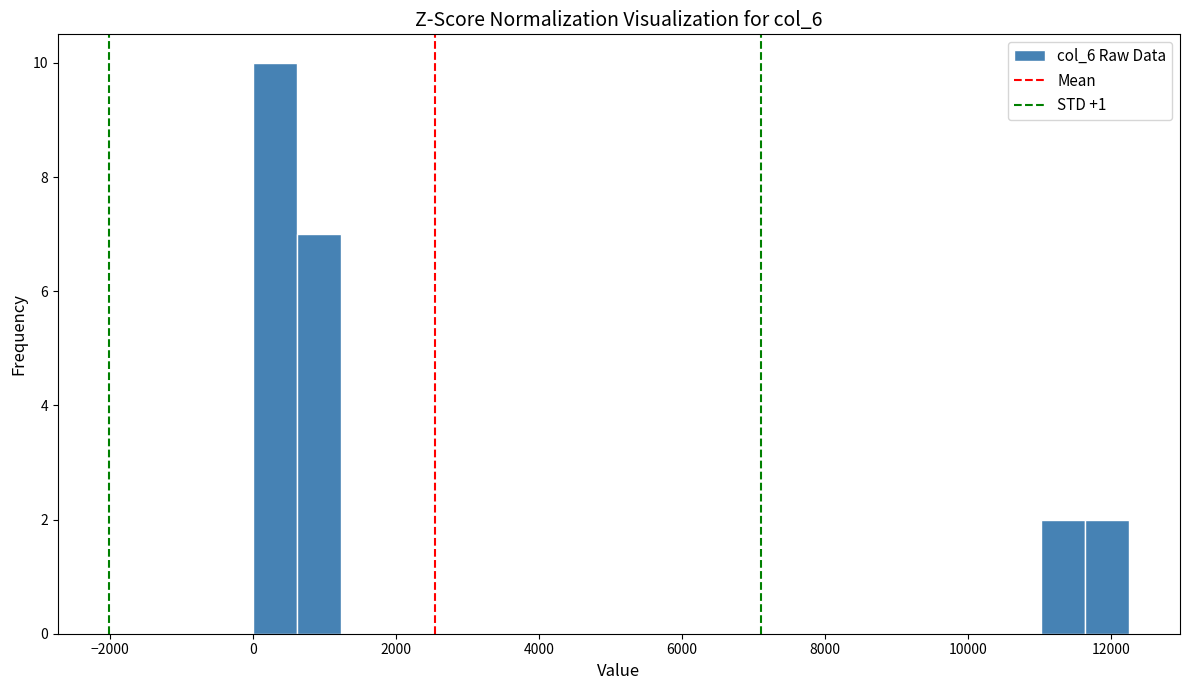

Read against the x-axis, roughly where is the centre of the tallest bar?

400